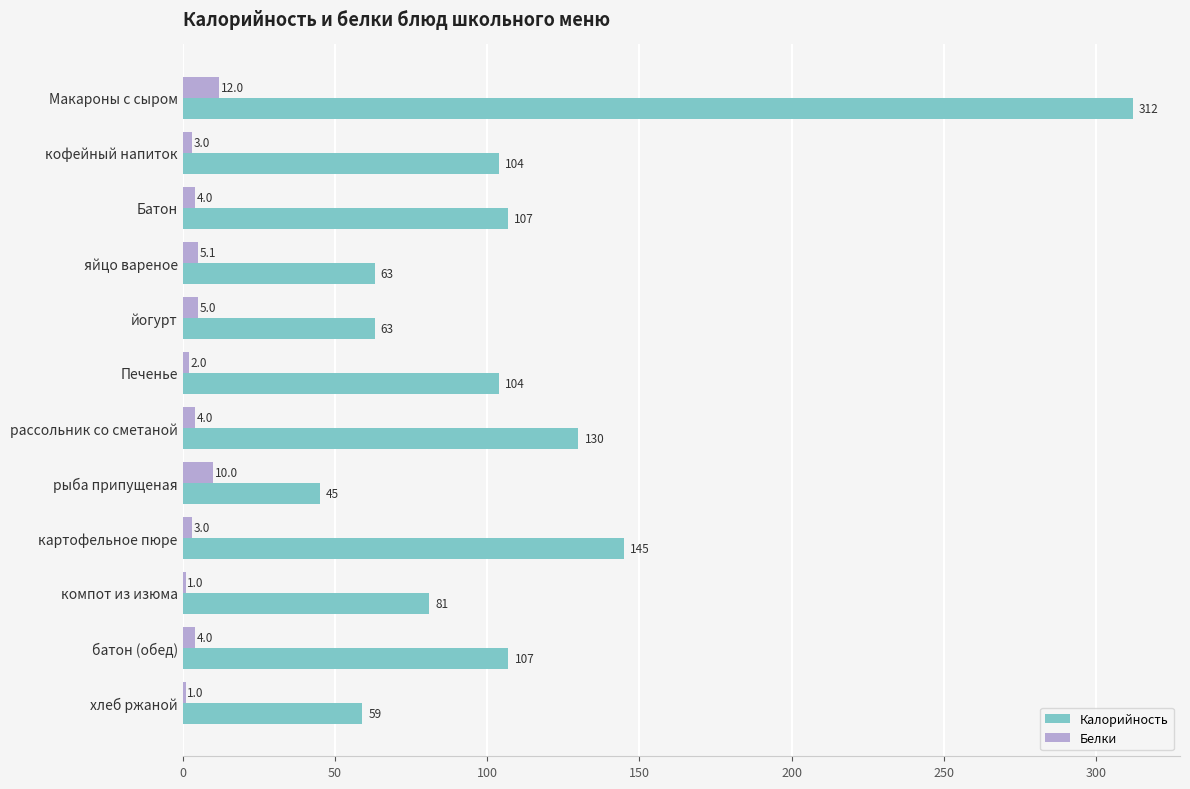

Which series has the largest range (max minus min)?

Калорийность